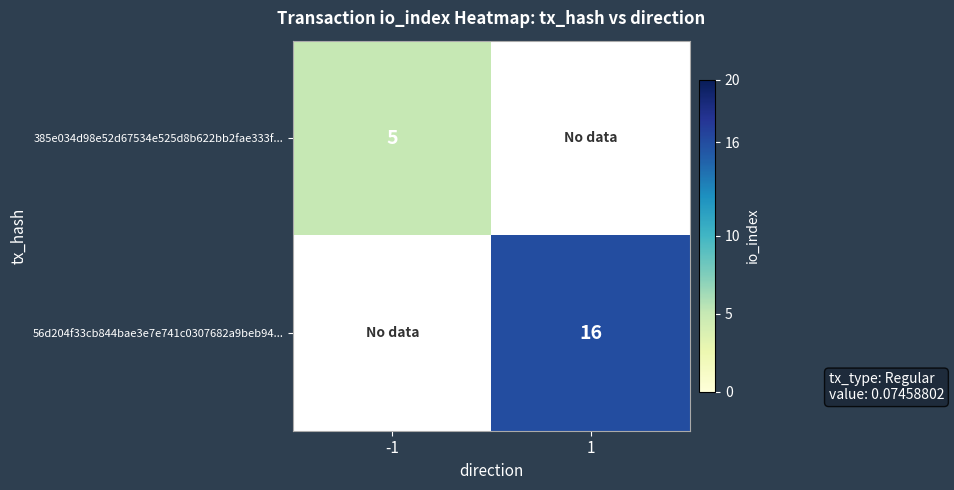

The value of 385e034d98e52d67534e525d8b622bb2fae333f... at -1 is 3.1. True or false?

False